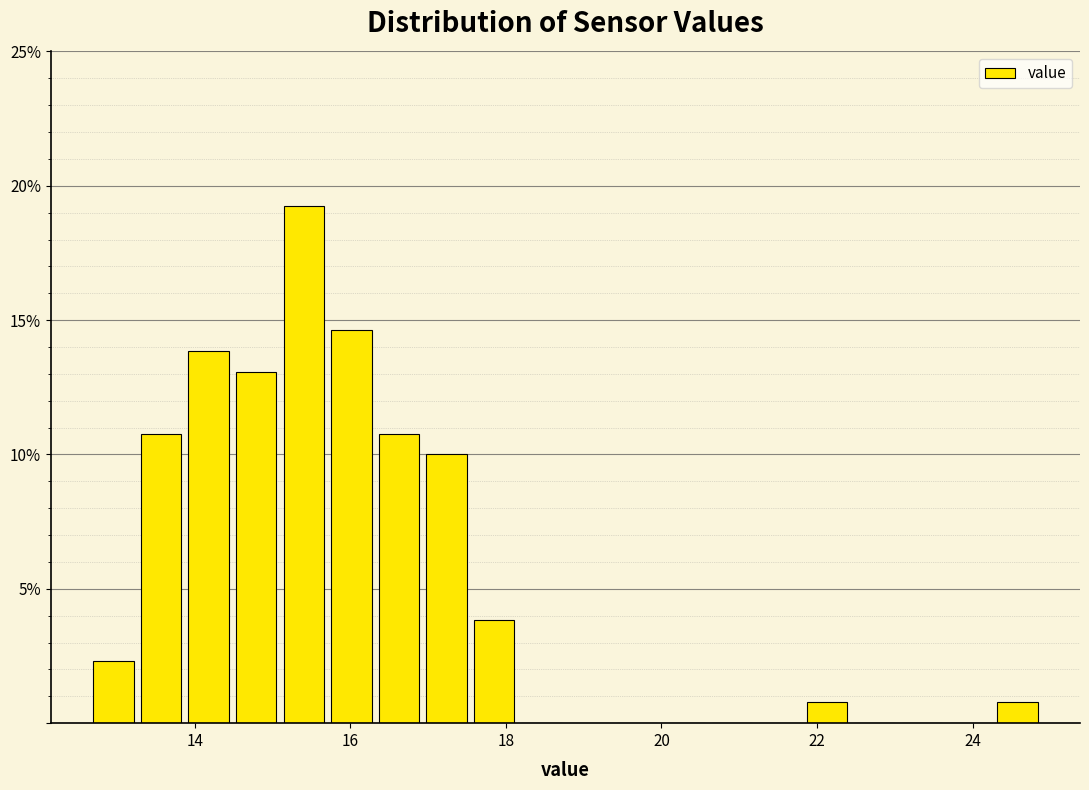

Read against the x-axis, roughly where is the centre of the tallest bar?

15.4